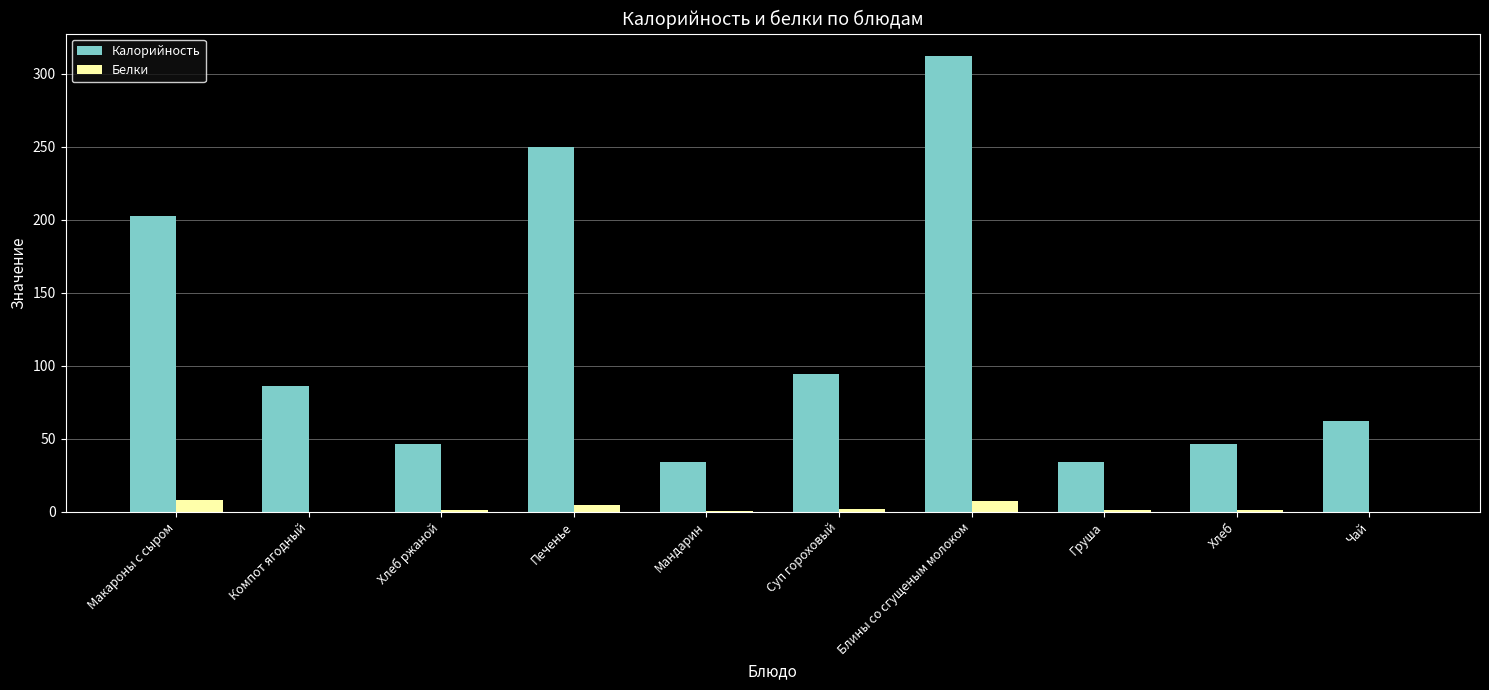

Between Суп гороховый and Чай, which series saw the biggest shift?

Калорийность